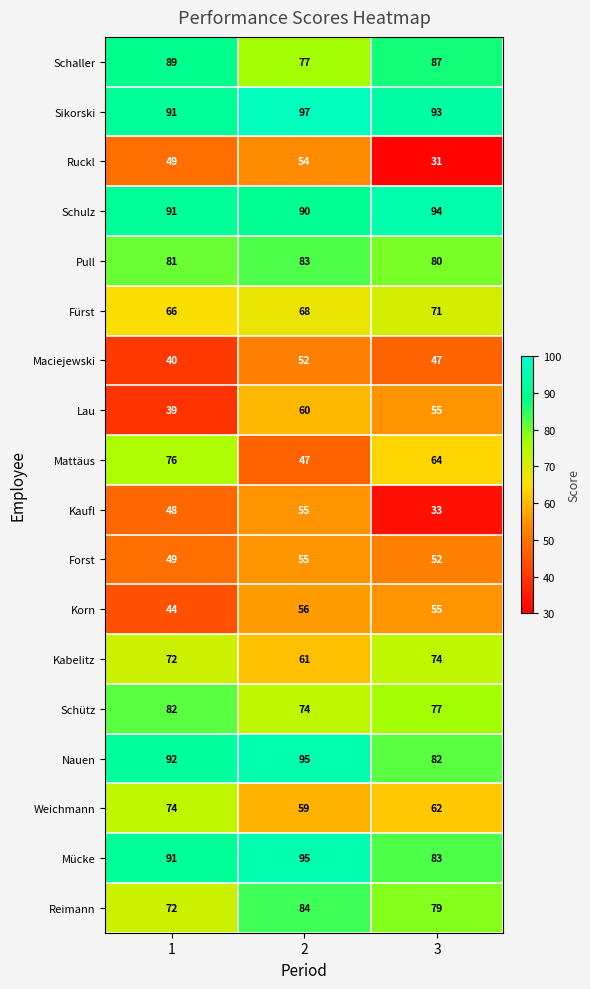

Which series has the largest total across all categories?

Sikorski